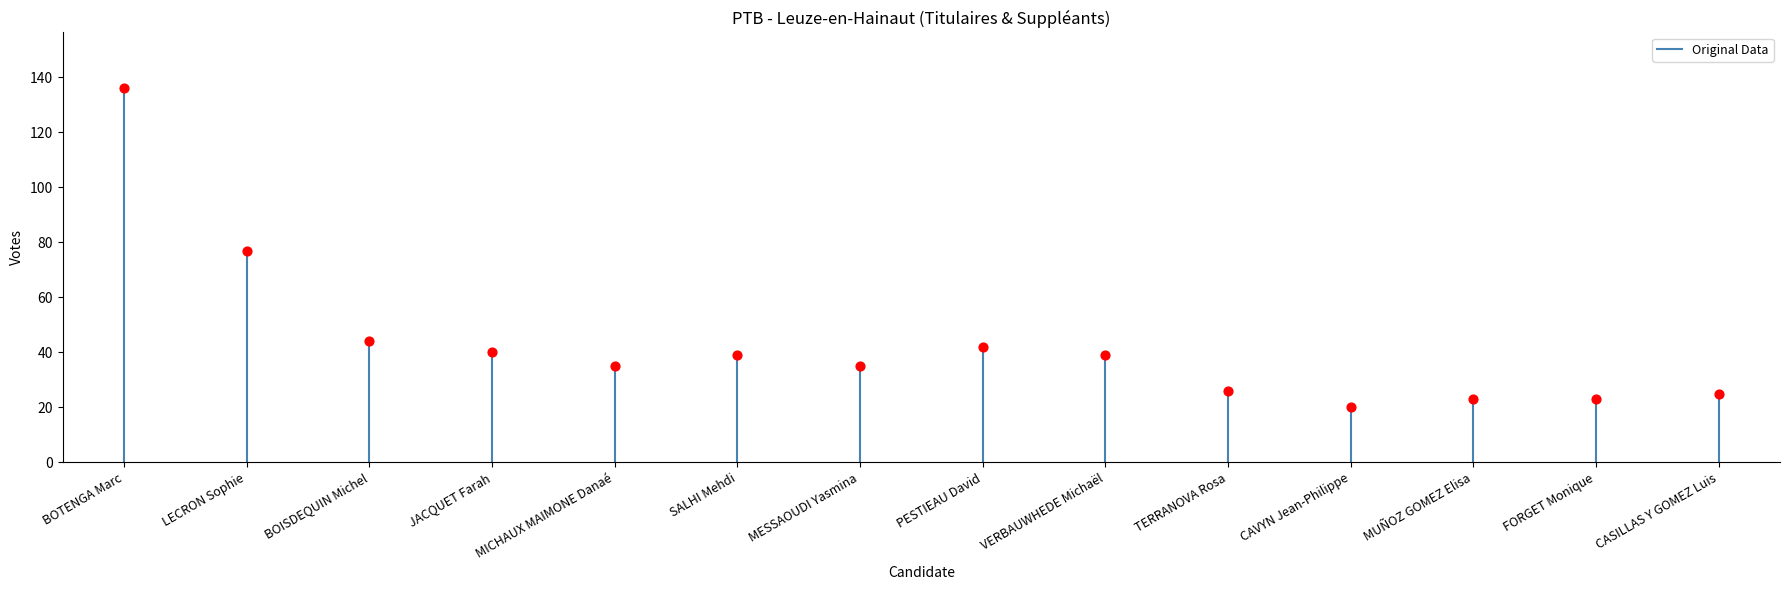

What is the range of Y values (max minus min)?

116